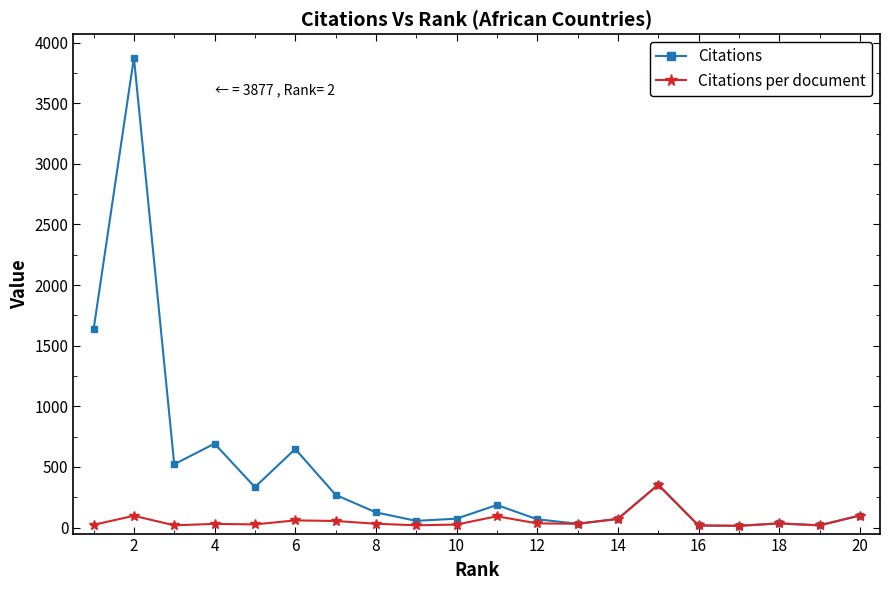

List the series in order of their peak value, lowest first.

Citations per document, Citations